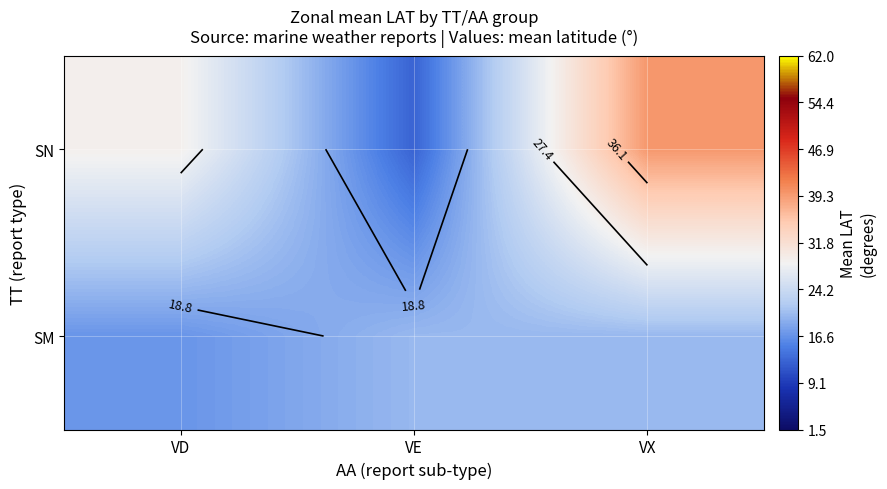

At which category is the sum across all series the highest?

VX